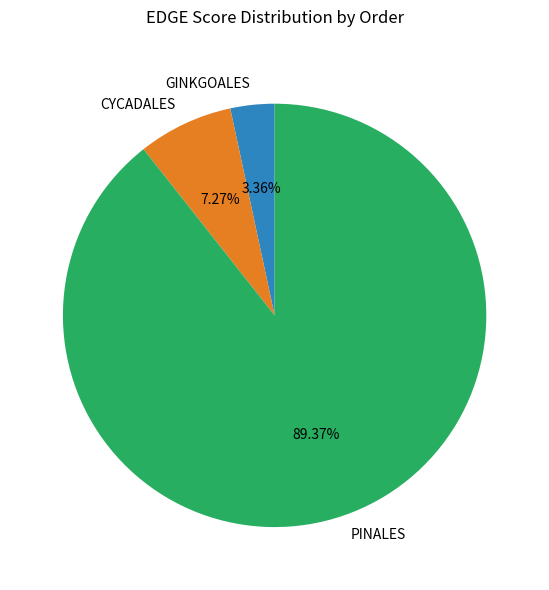

True or false: GINKGOALES accounts for 36% of the total.

False